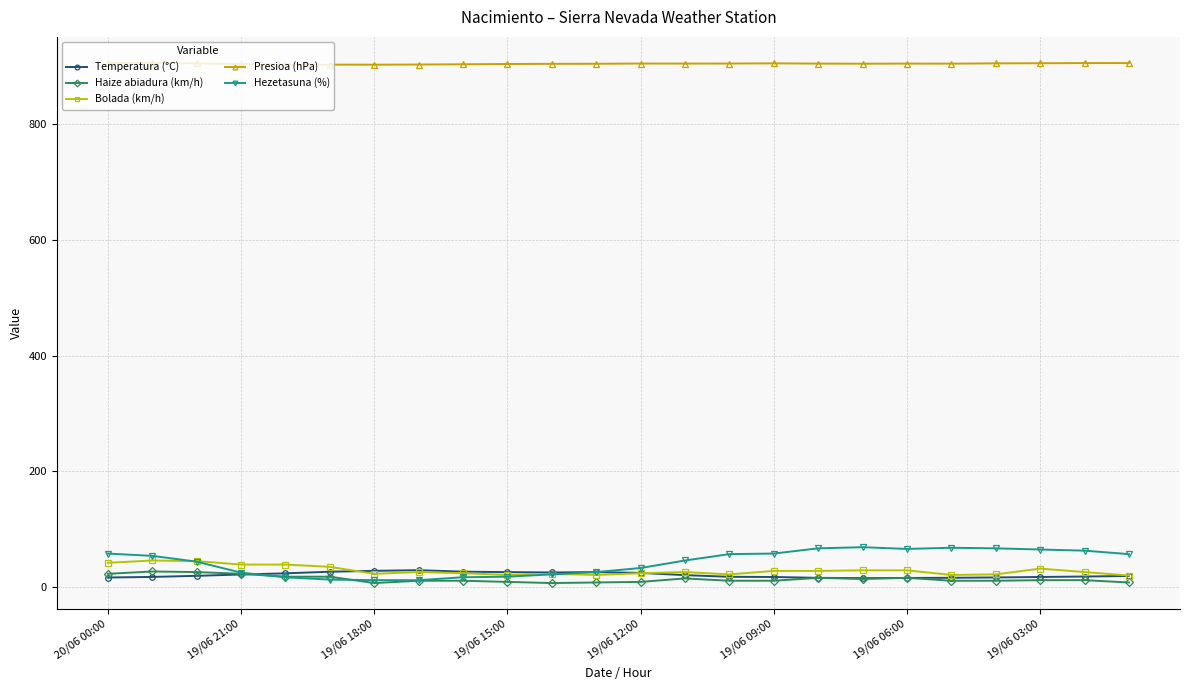

What is the value of the Bolada (km/h) point at the 9th from the left?

24.0